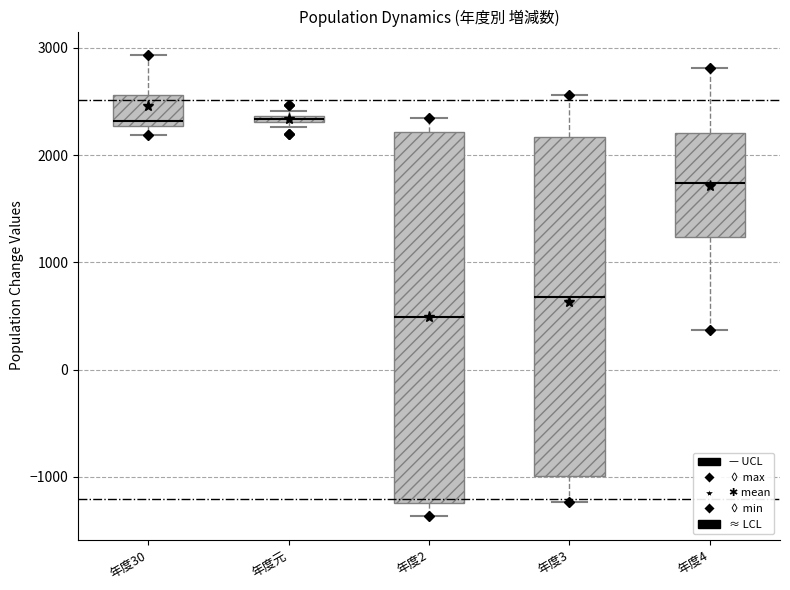

Which box's median line is the lowest?

年度2